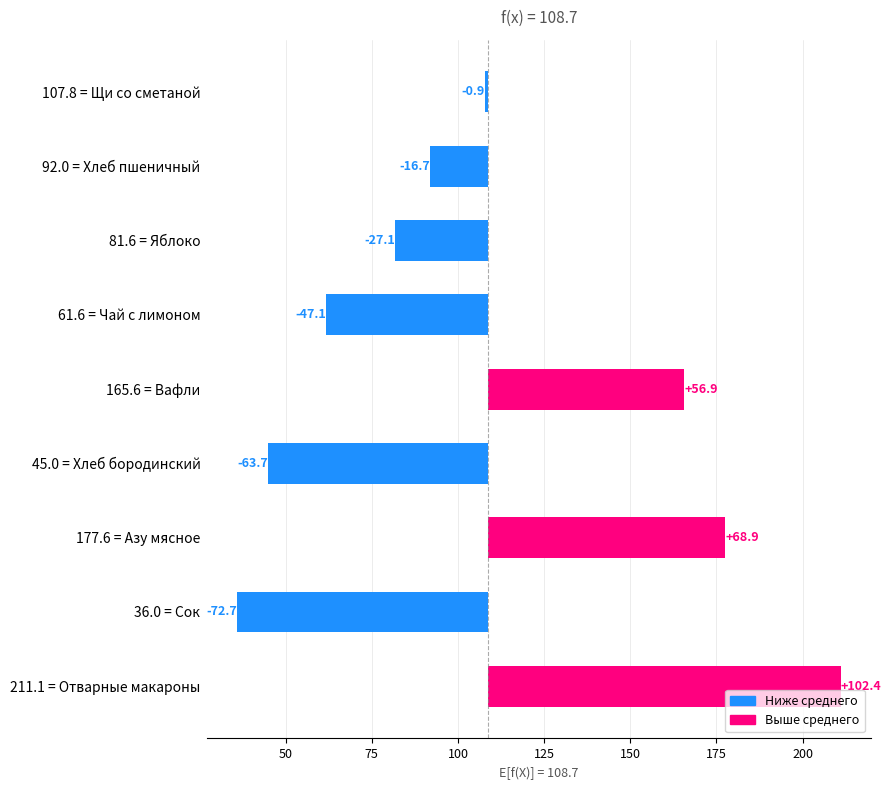

Does the chart contain stacked bars?

No